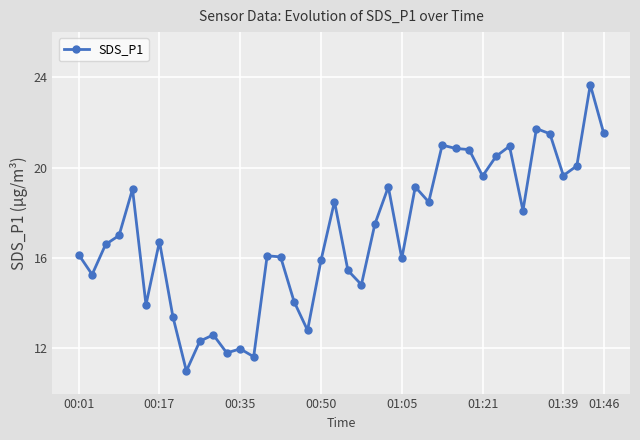

What is the minimum value shown in the chart?

11.0